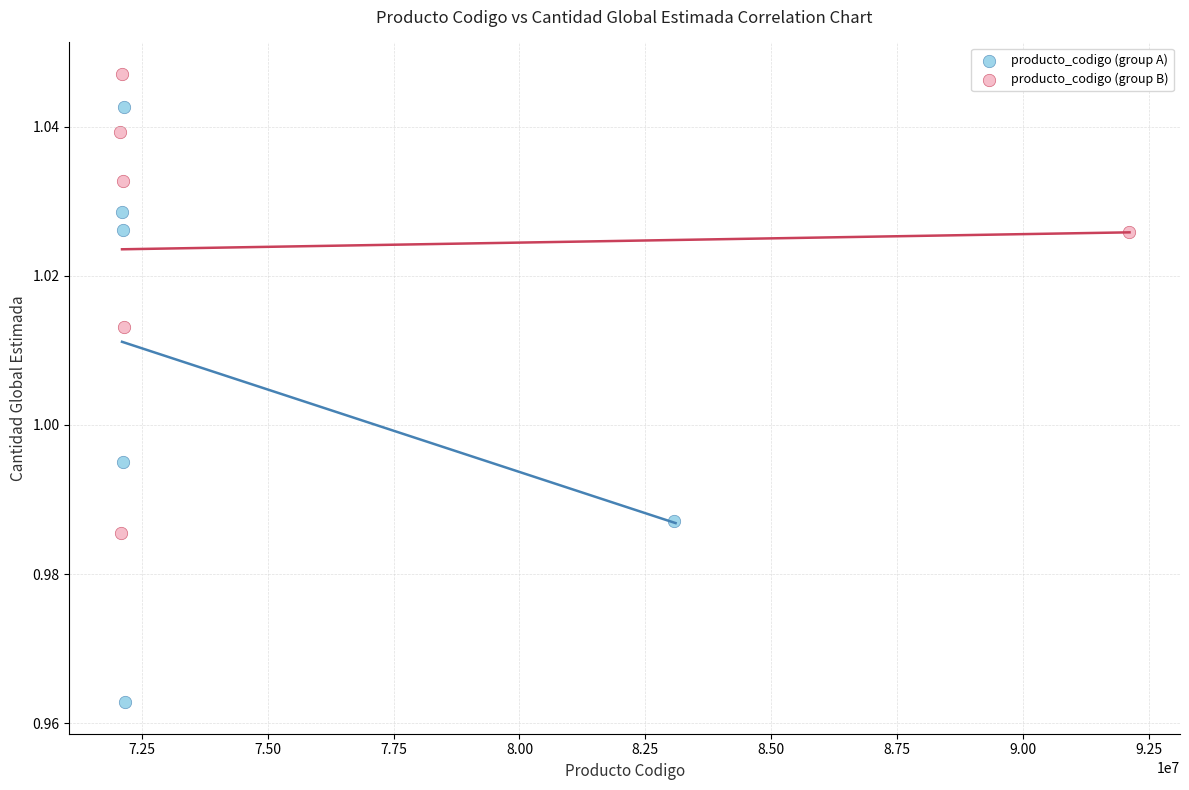

Which series contains the highest Y value?

producto_codigo (group B)